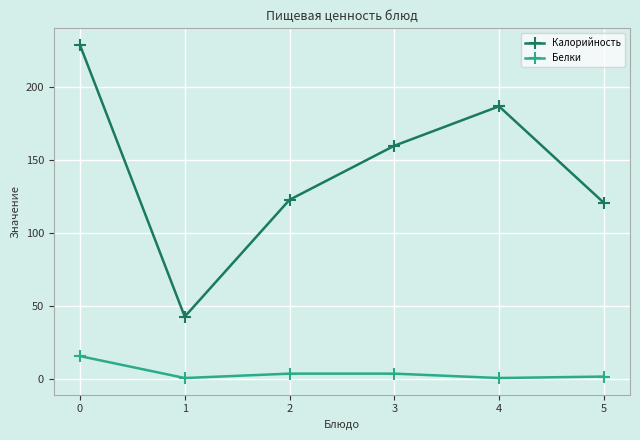

Between 1 and 3, which series saw the biggest shift?

Калорийность